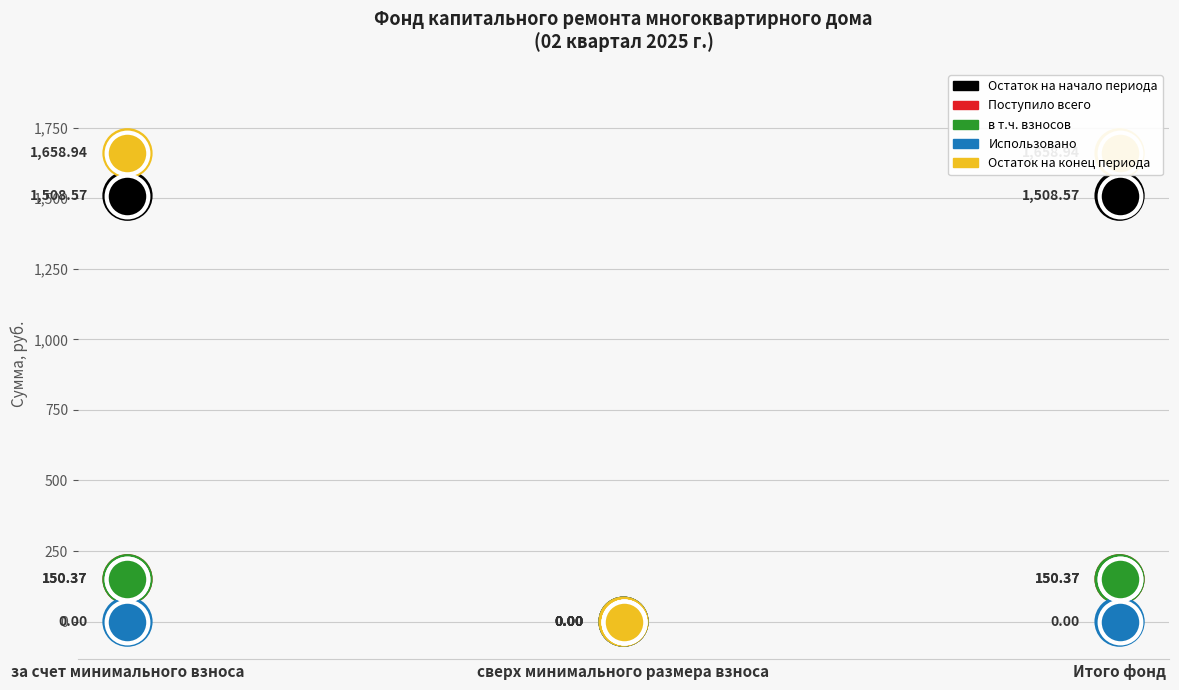

At which category is the sum across all series the highest?

за счет минимального взноса